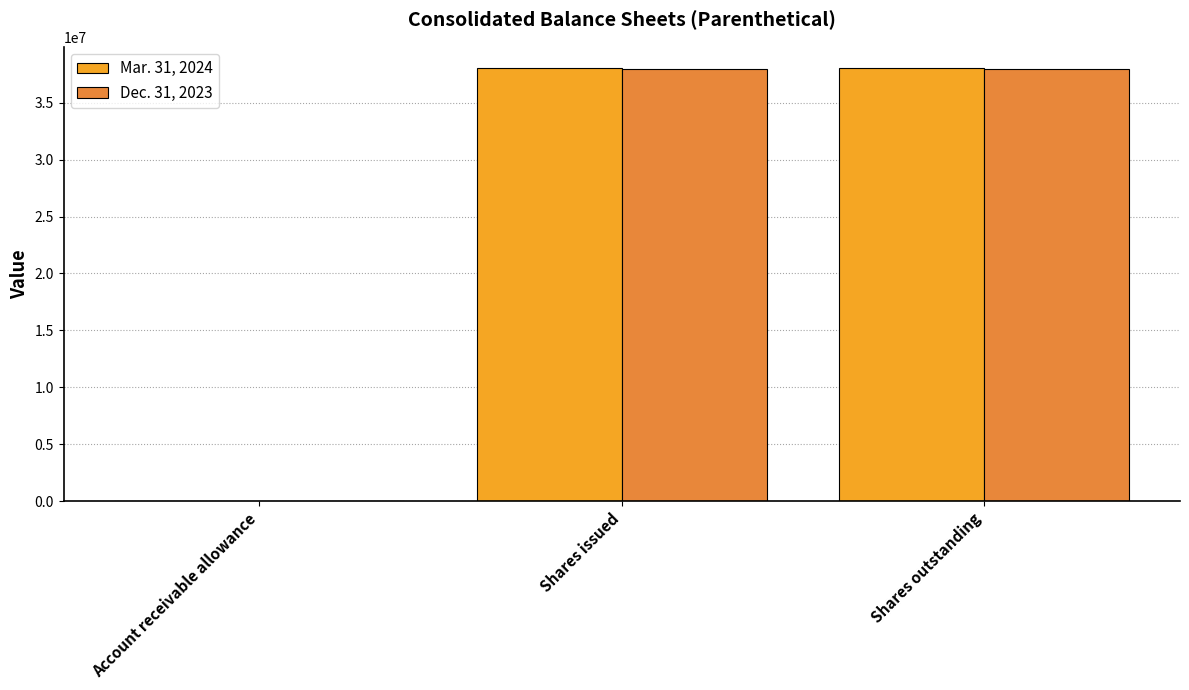

Which series has the widest spread of values?

Mar. 31, 2024